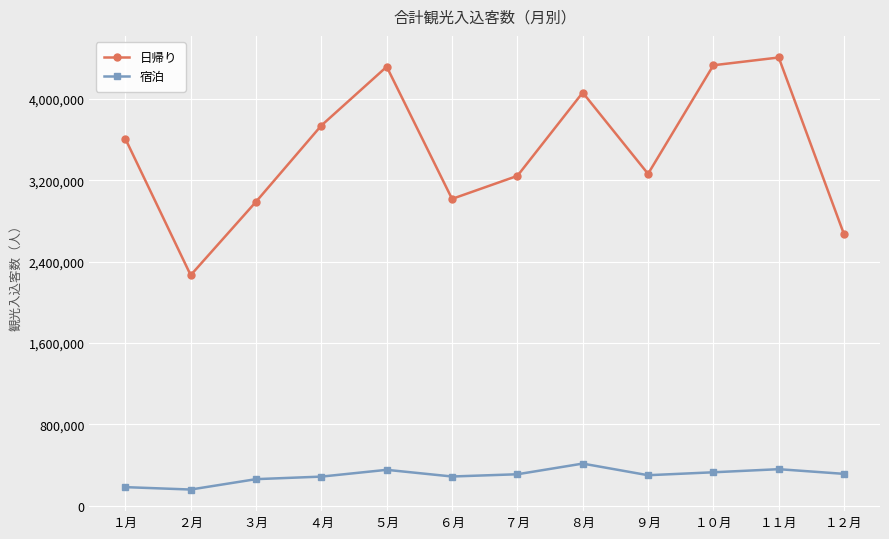

In 宿泊, how many points are higher than both neighbors (excluding endpoints)?

3